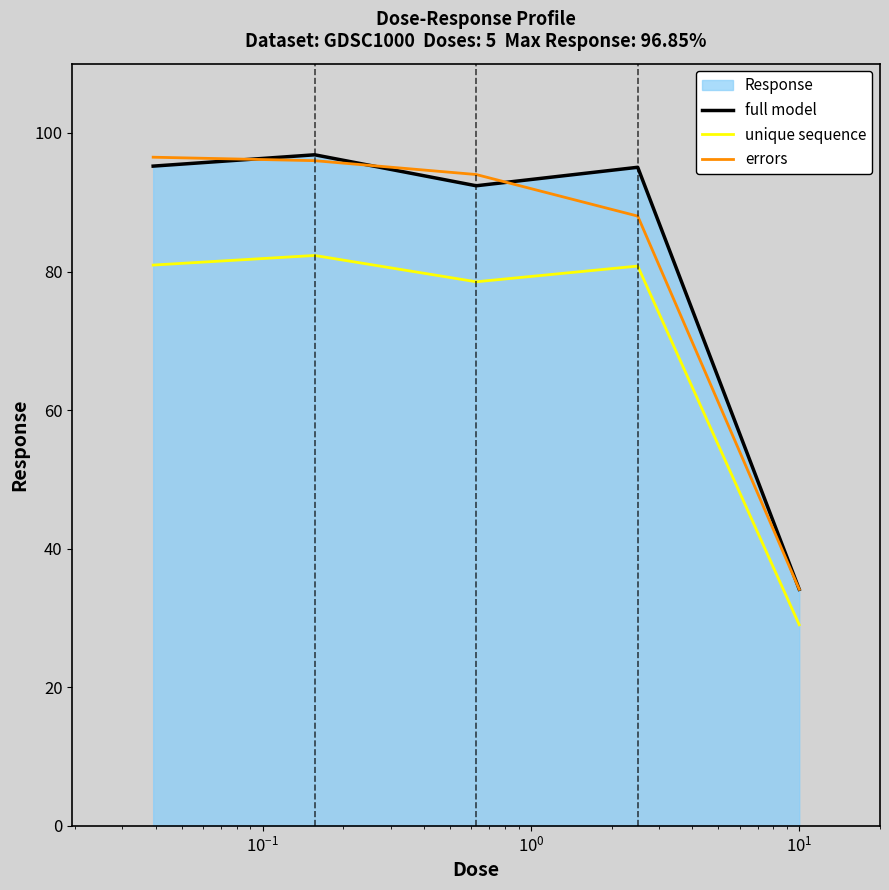

What is the maximum value for full model?

96.8